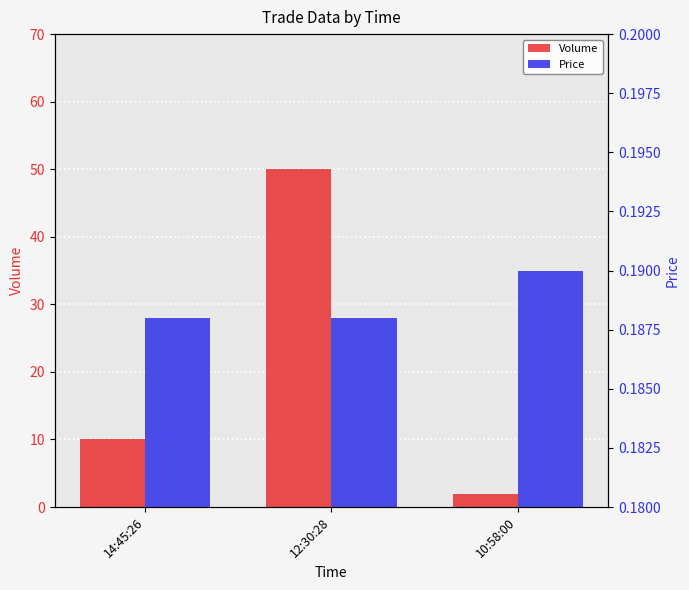

Reading left to right, list all the values displayed in this chart.

Volume: 10.0	50.0	2.0
Price: 0.2	0.2	0.2